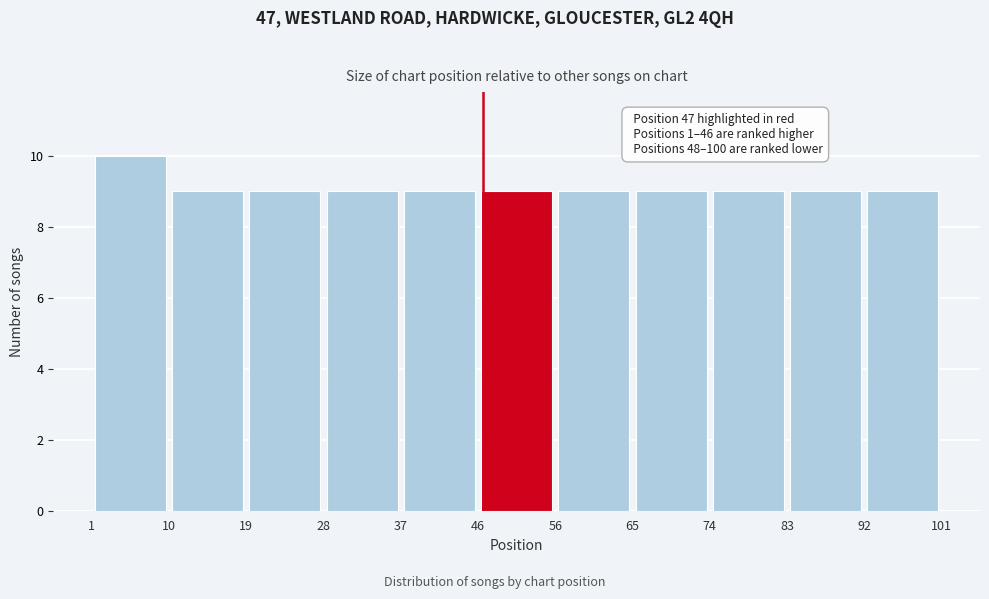

Over which range of the x-axis is the bar tallest?

1 to 10